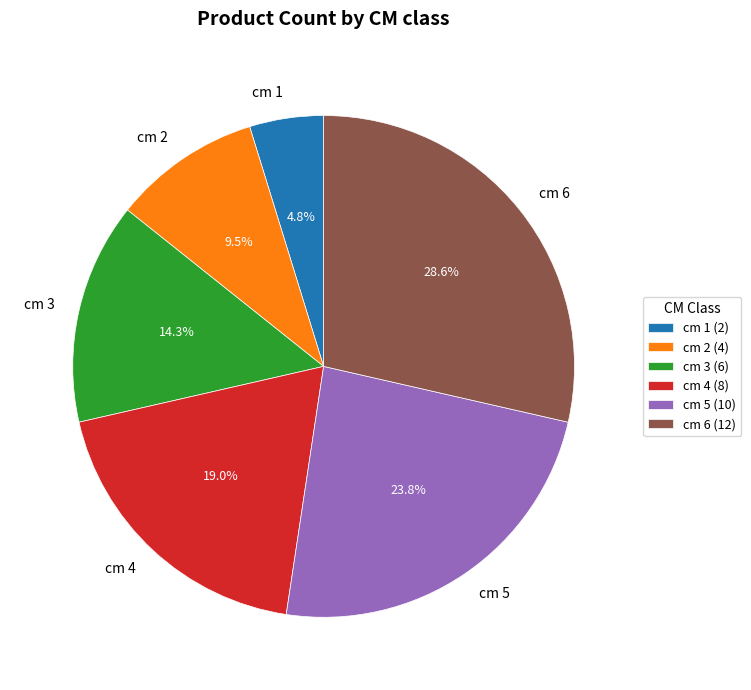

Do cm 4 and cm 3 together represent more than half of the pie?

No